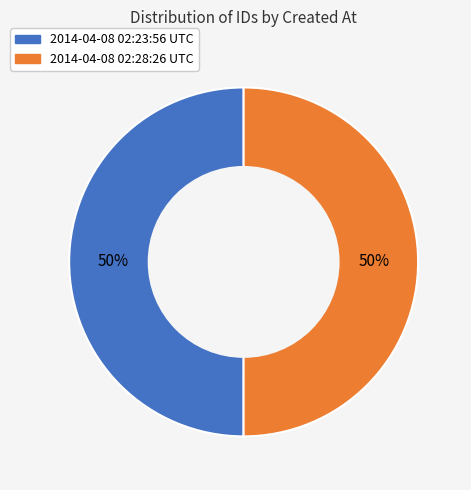

What is the ratio of the value at 2014-04-08 02:28:26 UTC to the value at 2014-04-08 02:23:56 UTC?

1.0